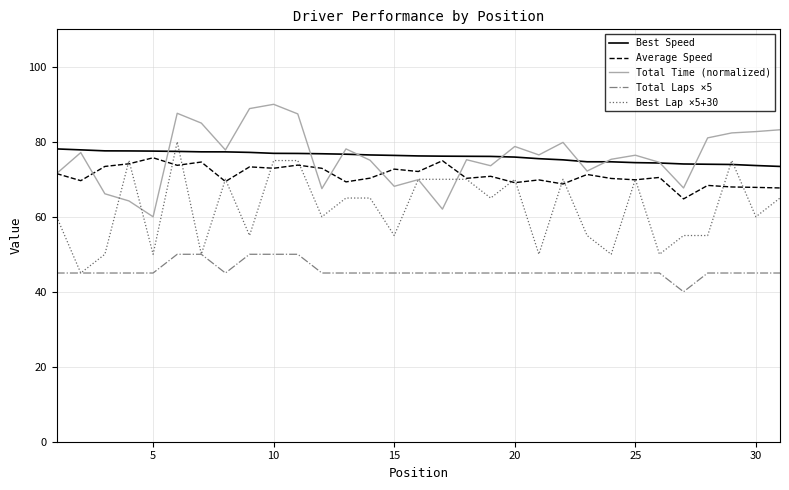

What is the difference between the maximum and minimum values in the Total Laps ×5 series?

10.0